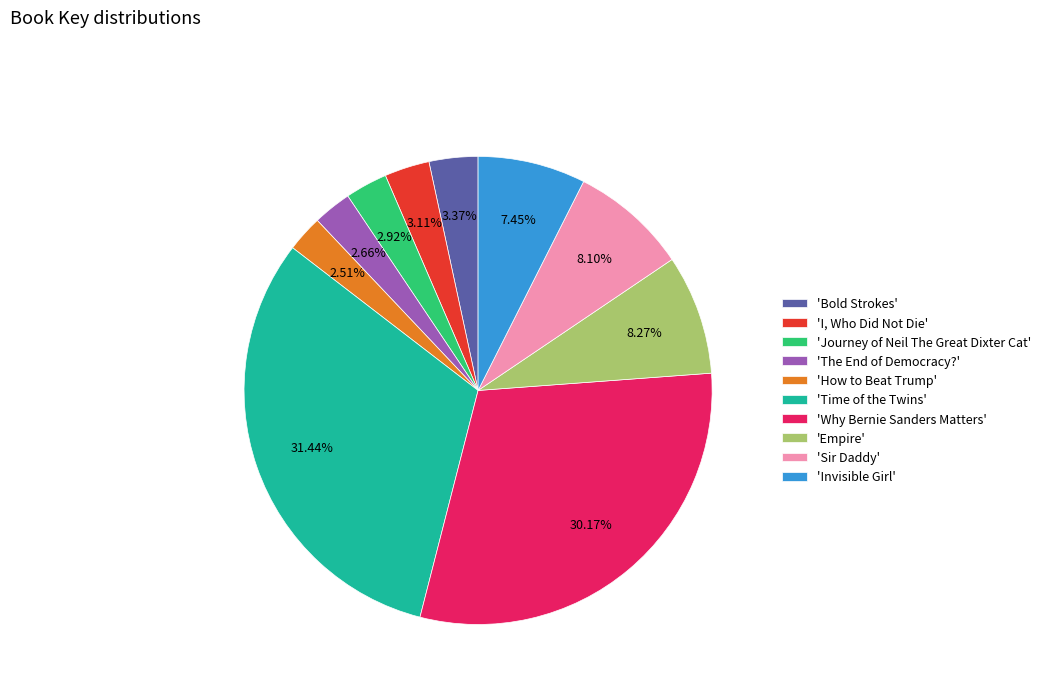

Is the sum of 'Empire' and 'Time of the Twins' greater than half?

No